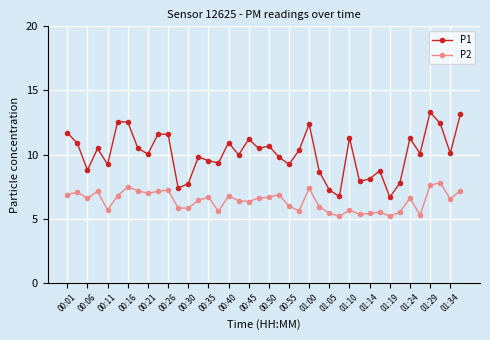

Which series has the widest spread of values?

P1